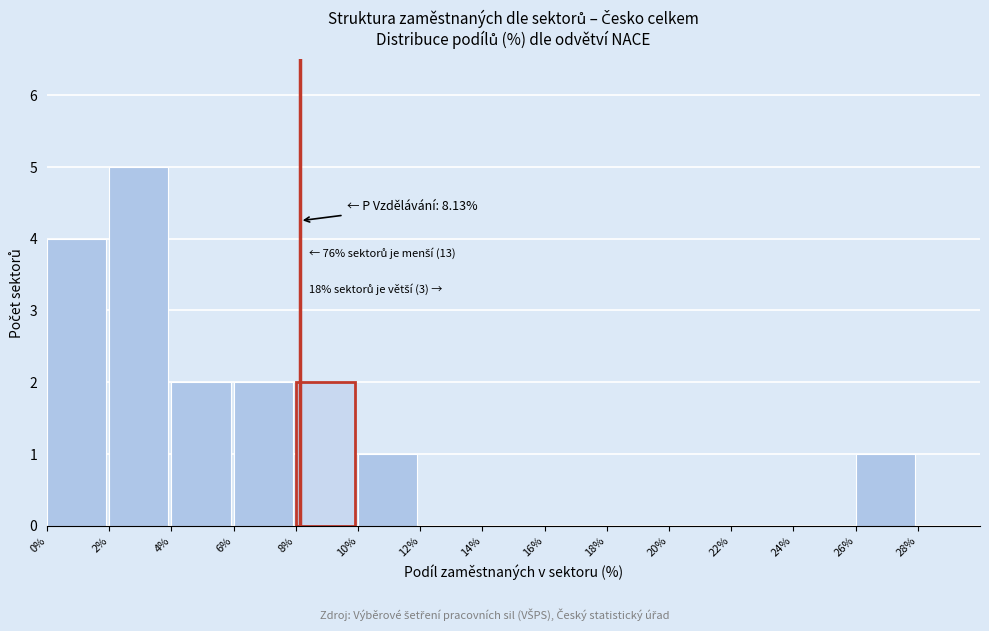

Which range on the x-axis has the tallest bar?

2 to 4